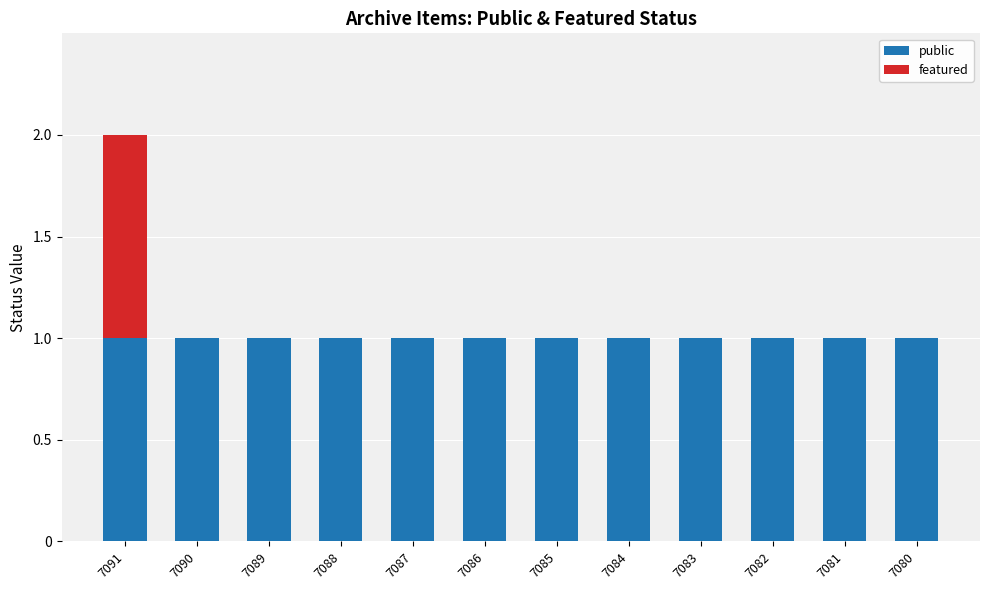

What is the approximate value of public at 7089?

1